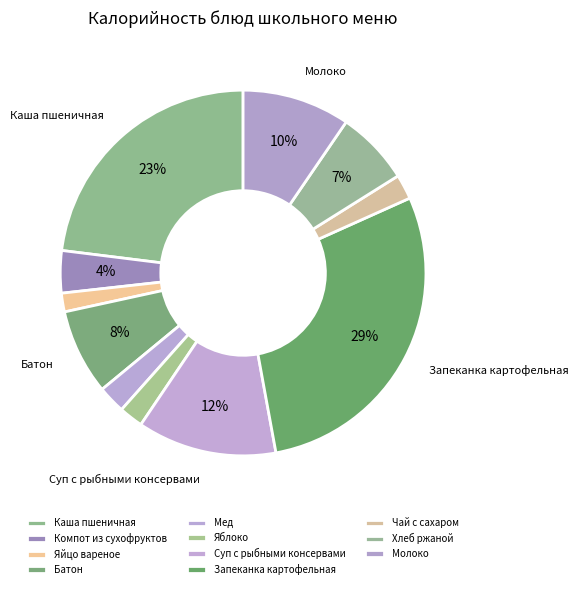

To the nearest percent, what is the average slice percentage?

9%